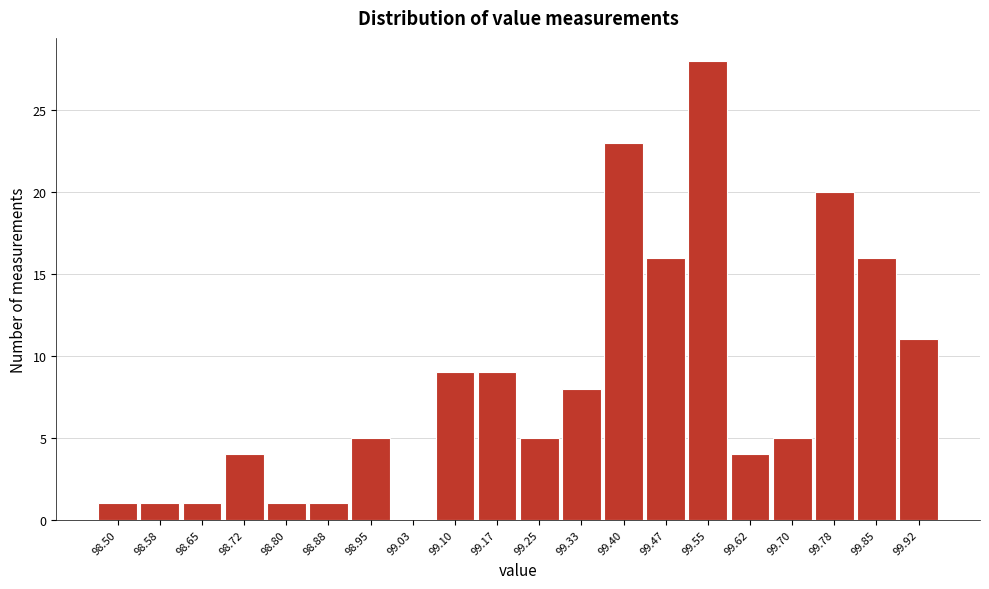

Reading left to right, transcribe all the data shown in this chart.

98.50=1	98.58=1	98.65=1	98.72=4	98.80=1	98.88=1	98.95=5	99.03=0	99.10=9	99.17=9	99.25=5	99.33=8	99.40=23	99.47=16	99.55=28	99.62=4	99.70=5	99.78=20	99.85=16	99.92=11